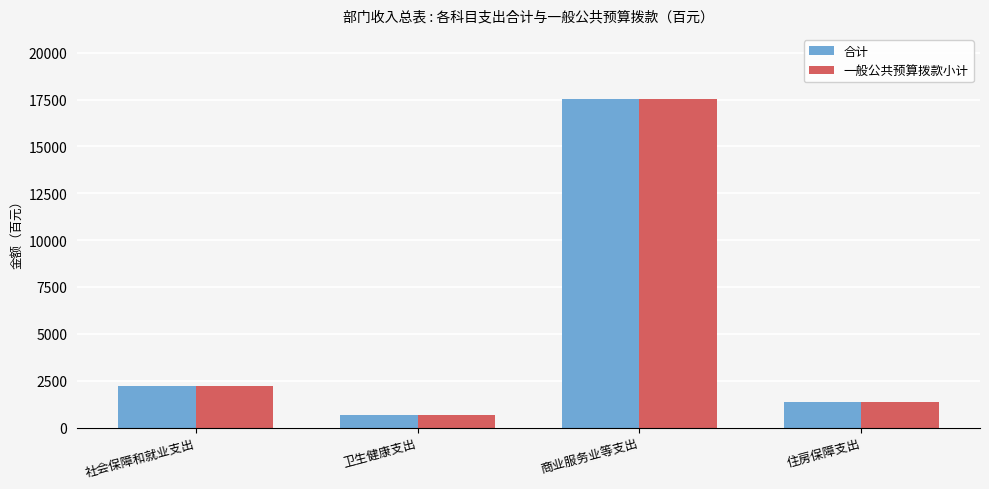

How many series are shown in this chart?

2